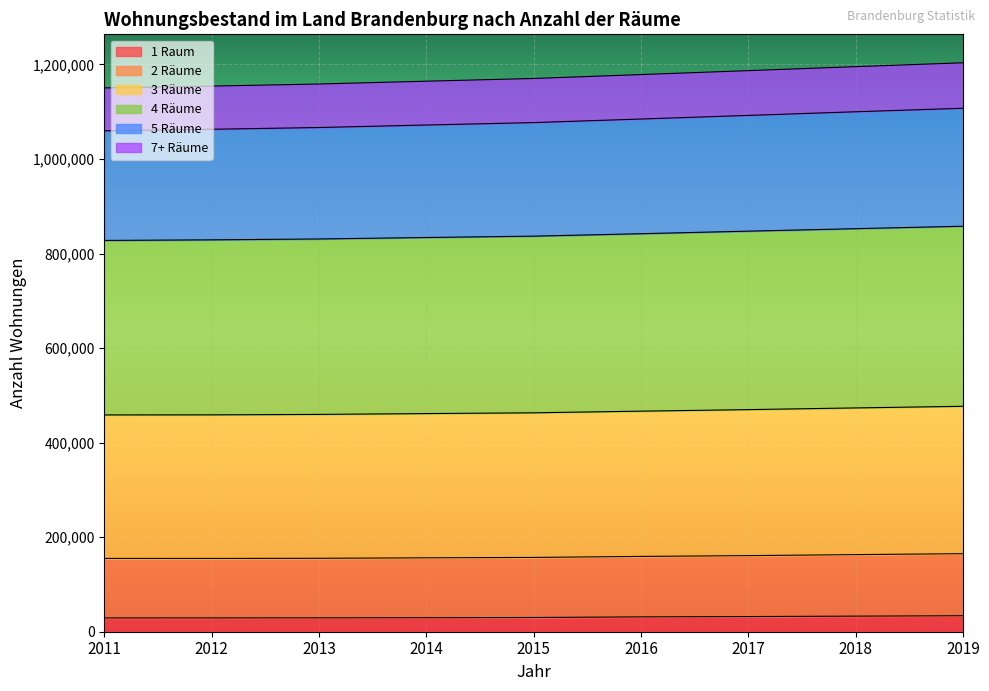

What is the total value across all series at 2019?

1203586